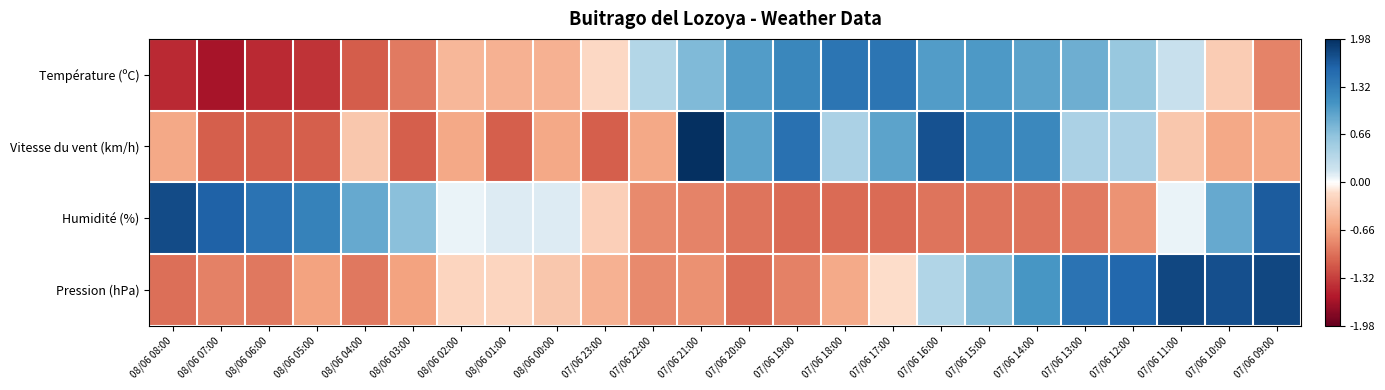

Reading left to right, what are all the values shown in this chart?

Température (ºC): 08/06 08:00=-1.5	08/06 07:00=-1.6	08/06 06:00=-1.5	08/06 05:00=-1.4	08/06 04:00=-1.1	08/06 03:00=-0.9	08/06 02:00=-0.5	08/06 01:00=-0.5	08/06 00:00=-0.5	07/06 23:00=-0.2	07/06 22:00=0.4	07/06 21:00=0.7	07/06 20:00=1.0	07/06 19:00=1.2	07/06 18:00=1.4	07/06 17:00=1.4	07/06 16:00=1.0	07/06 15:00=1.0	07/06 14:00=1.0	07/06 13:00=0.9	07/06 12:00=0.6	07/06 11:00=0.2	07/06 10:00=-0.3	07/06 09:00=-0.9
Vitesse du vent (km/h): 08/06 08:00=-0.6	08/06 07:00=-1.1	08/06 06:00=-1.1	08/06 05:00=-1.1	08/06 04:00=-0.3	08/06 03:00=-1.1	08/06 02:00=-0.6	08/06 01:00=-1.1	08/06 00:00=-0.6	07/06 23:00=-1.1	07/06 22:00=-0.6	07/06 21:00=2.0	07/06 20:00=1.0	07/06 19:00=1.5	07/06 18:00=0.4	07/06 17:00=1.0	07/06 16:00=1.7	07/06 15:00=1.2	07/06 14:00=1.2	07/06 13:00=0.4	07/06 12:00=0.4	07/06 11:00=-0.3	07/06 10:00=-0.6	07/06 09:00=-0.6
Humidité (%): 08/06 08:00=1.8	08/06 07:00=1.6	08/06 06:00=1.4	08/06 05:00=1.3	08/06 04:00=0.9	08/06 03:00=0.7	08/06 02:00=0.1	08/06 01:00=0.1	08/06 00:00=0.1	07/06 23:00=-0.3	07/06 22:00=-0.8	07/06 21:00=-0.9	07/06 20:00=-1.0	07/06 19:00=-1.0	07/06 18:00=-1.0	07/06 17:00=-1.0	07/06 16:00=-1.0	07/06 15:00=-1.0	07/06 14:00=-1.0	07/06 13:00=-0.9	07/06 12:00=-0.8	07/06 11:00=0.1	07/06 10:00=0.9	07/06 09:00=1.7
Pression (hPa): 08/06 08:00=-1.0	08/06 07:00=-0.9	08/06 06:00=-0.9	08/06 05:00=-0.6	08/06 04:00=-0.9	08/06 03:00=-0.6	08/06 02:00=-0.2	08/06 01:00=-0.2	08/06 00:00=-0.3	07/06 23:00=-0.5	07/06 22:00=-0.8	07/06 21:00=-0.8	07/06 20:00=-1.0	07/06 19:00=-0.9	07/06 18:00=-0.6	07/06 17:00=-0.1	07/06 16:00=0.4	07/06 15:00=0.7	07/06 14:00=1.1	07/06 13:00=1.4	07/06 12:00=1.6	07/06 11:00=1.8	07/06 10:00=1.7	07/06 09:00=1.8